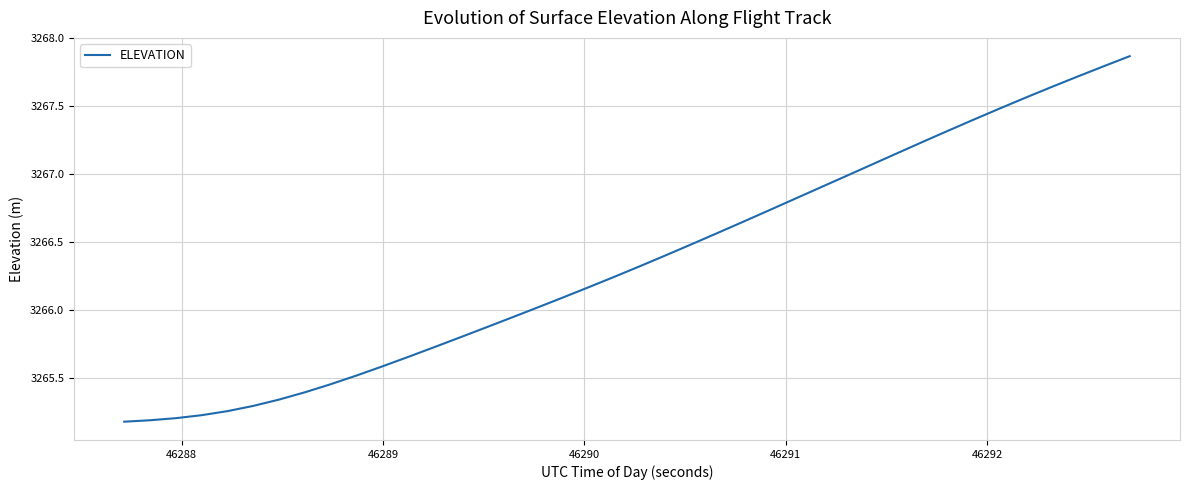

What is the smallest value displayed?

3265.2